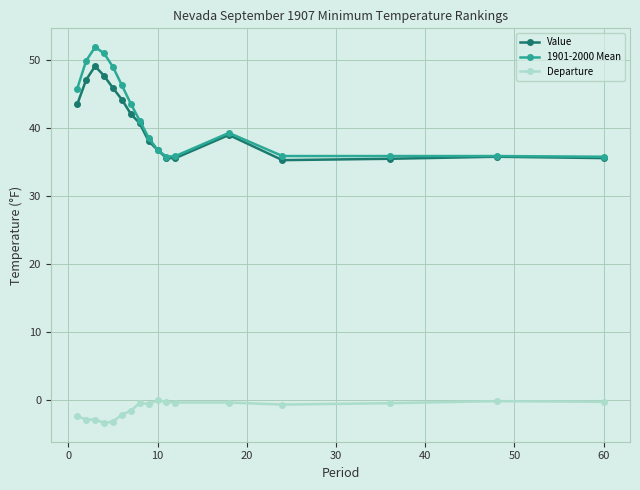

What is the average value of the Value series?

40.4